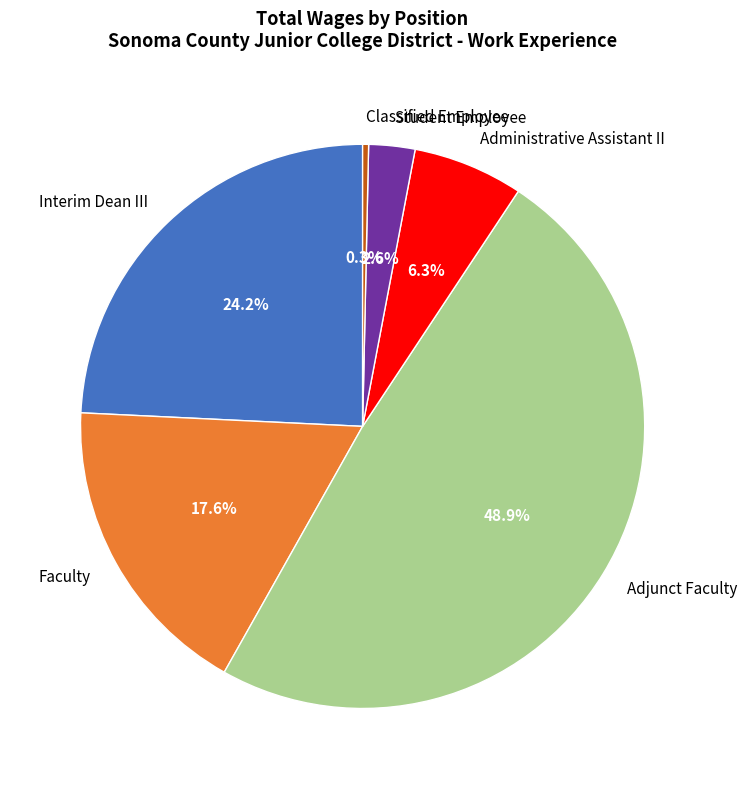

What percentage is the Student Employee slice, to the nearest percent?

3%